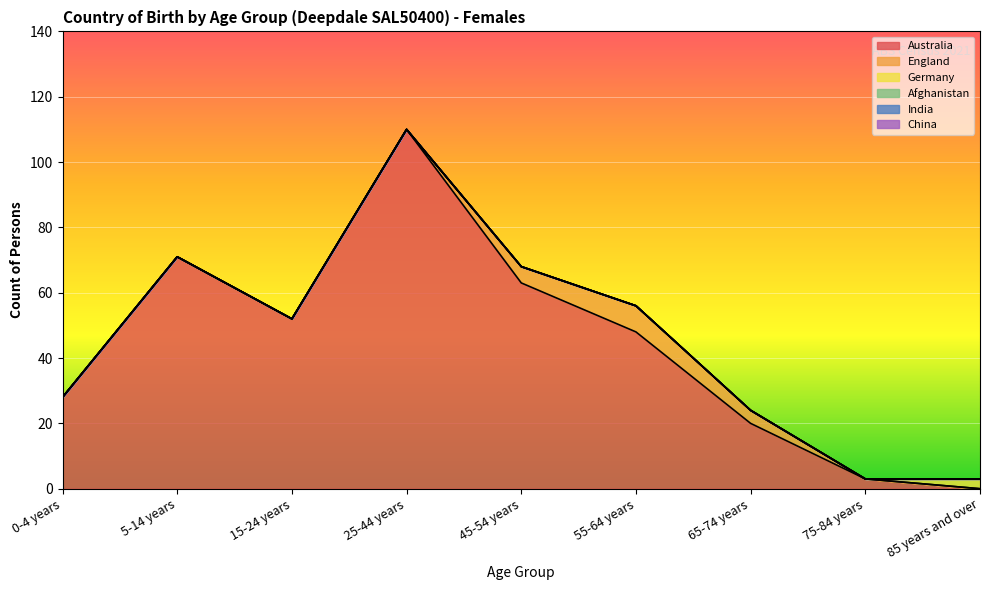

List the series in order of their peak value, highest first.

Australia, England, Germany, Afghanistan, India, China